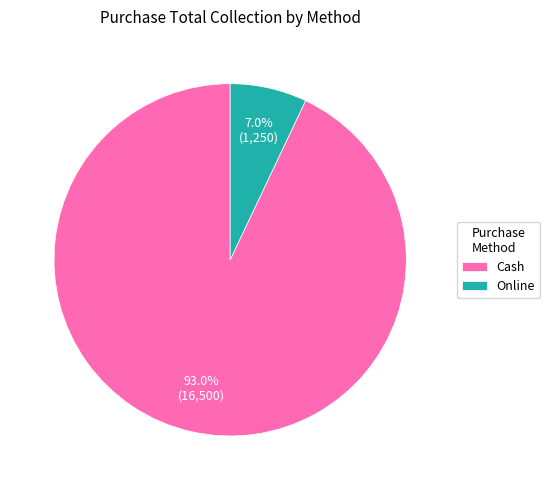

Which has a higher value, Online or Cash?

Cash